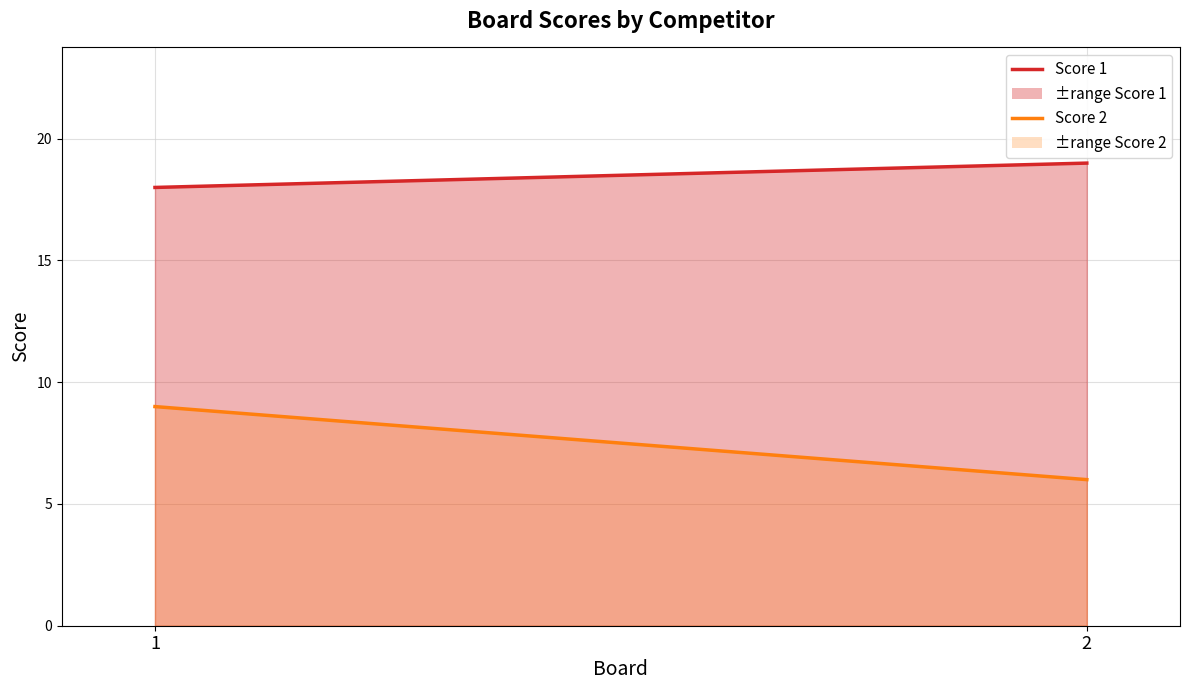

What is the sum of the Score 1 values at 1 and 2?

37